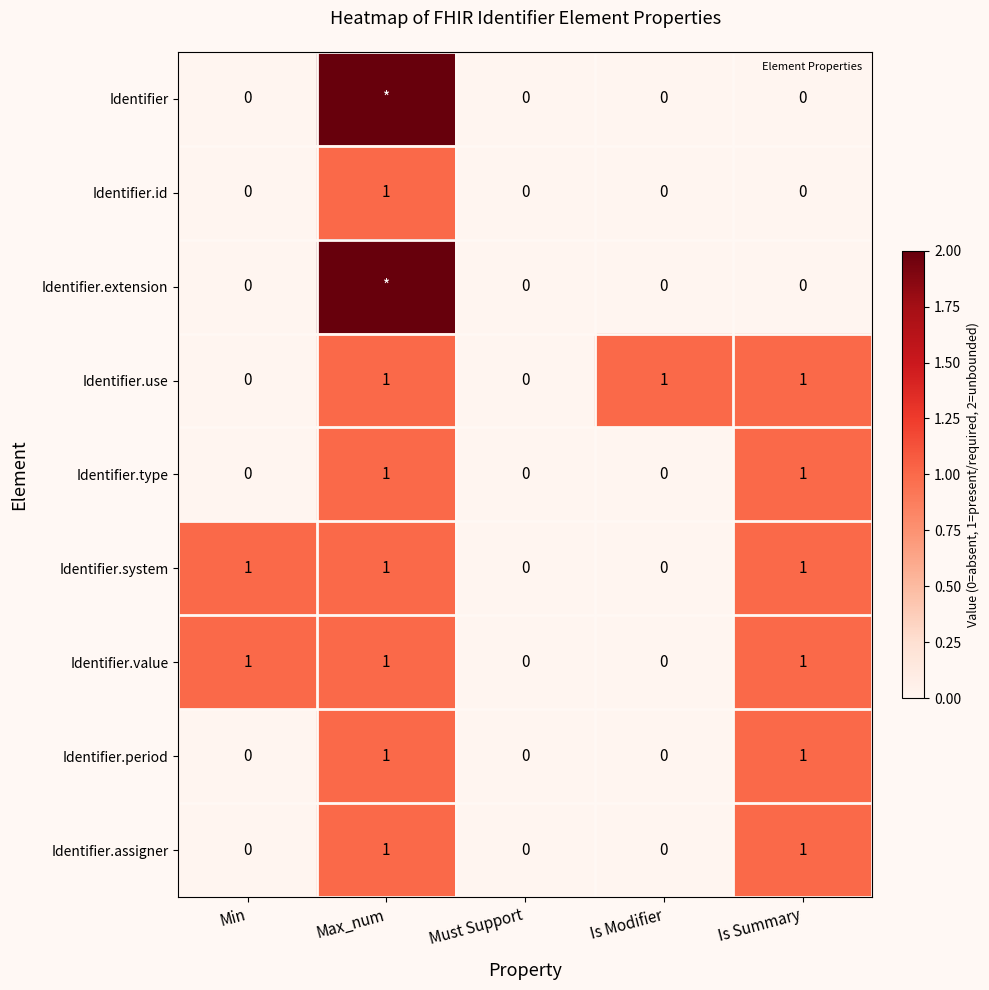

Which series has the widest spread of values?

Identifier